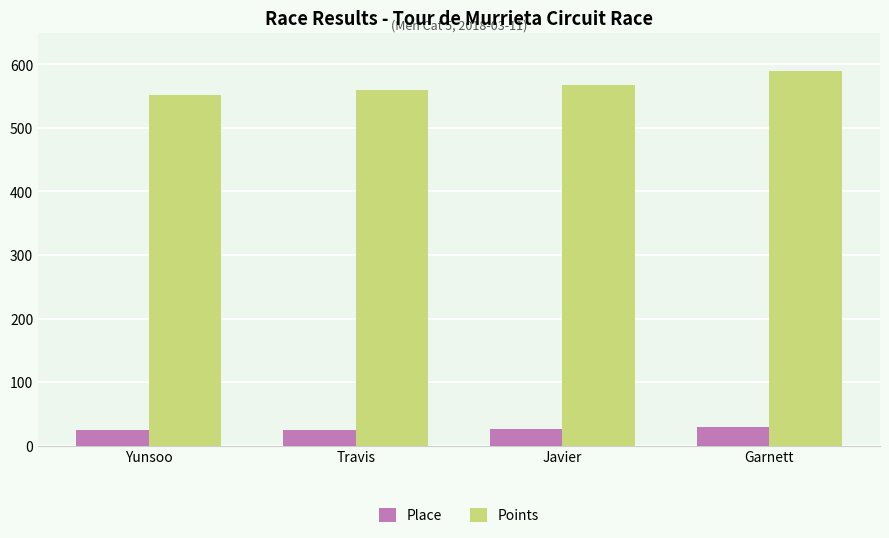

What is the approximate value of Place at Travis?

25.0